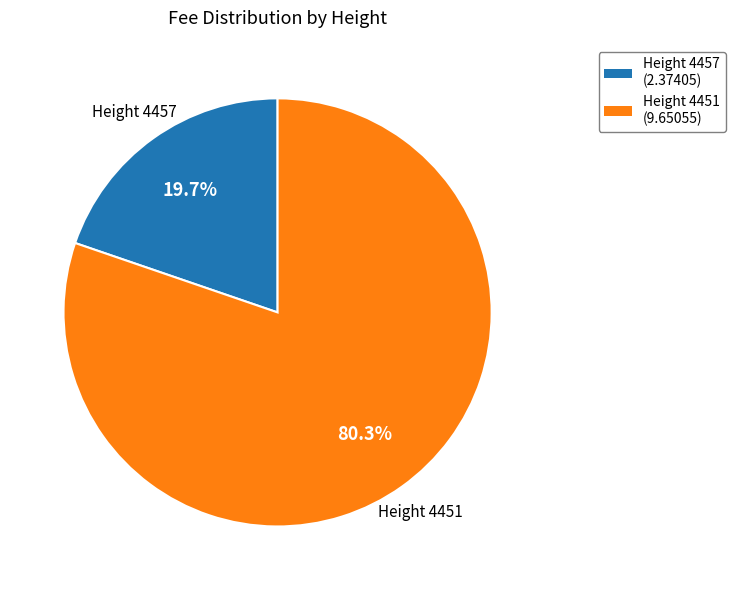

Does any single category account for the majority?

Yes